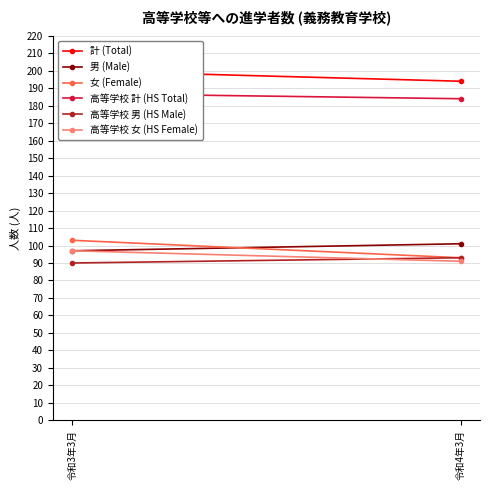

True or false: 高等学校 女 (HS Female) has a value of 157 at 令和4年3月.

False